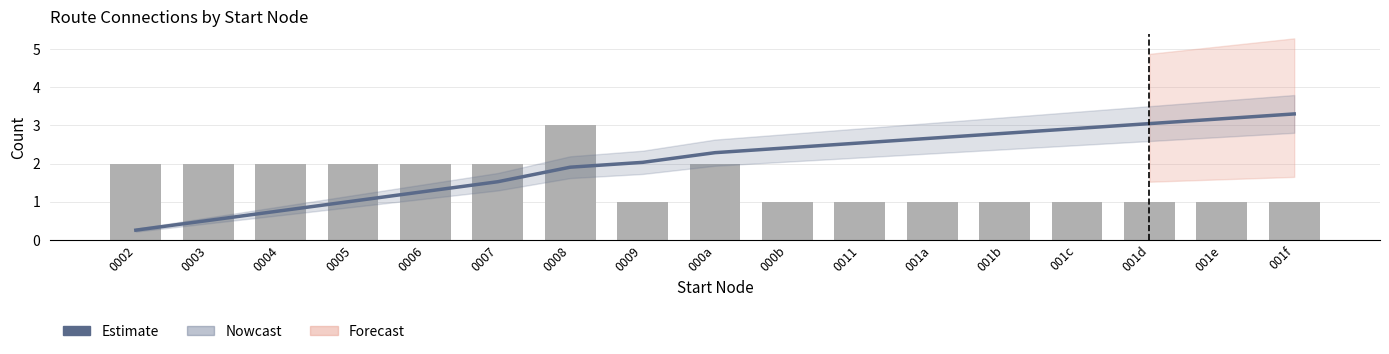

Are the bars horizontal?

No